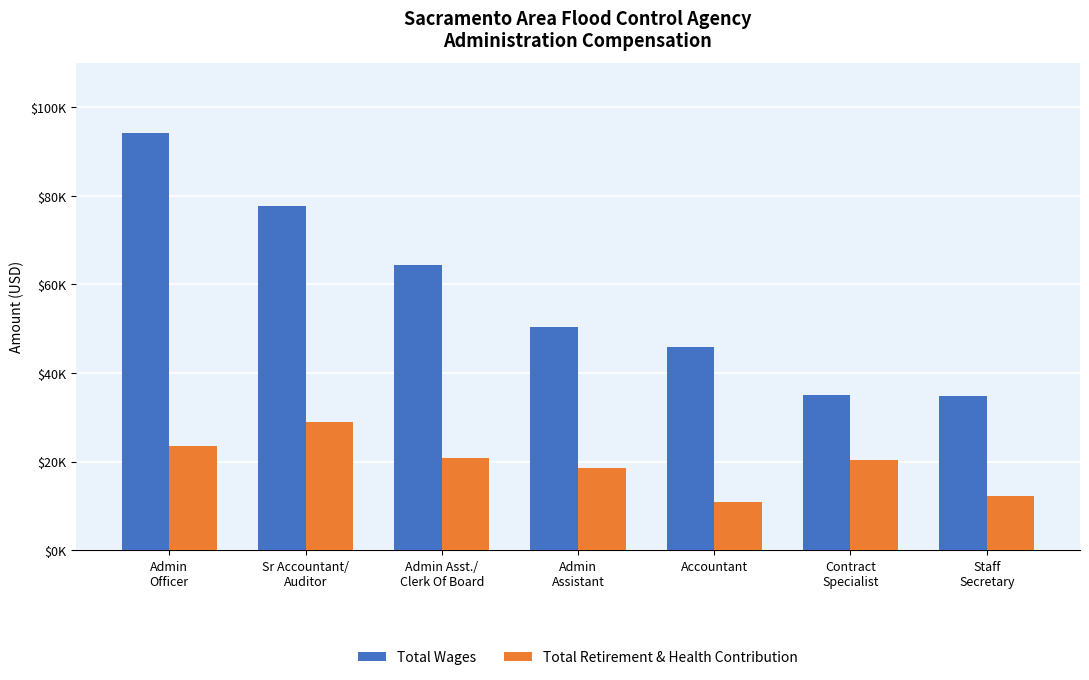

Reading left to right, what are all the values shown in this chart?

Total Wages: Admin
Officer=94263	Sr Accountant/
Auditor=77765	Admin Asst./
Clerk Of Board=64436	Admin
Assistant=50348	Accountant=45893	Contract
Specialist=34956	Staff
Secretary=34764
Total Retirement & Health Contribution: Admin
Officer=23486	Sr Accountant/
Auditor=28962	Admin Asst./
Clerk Of Board=20850	Admin
Assistant=18589	Accountant=10875	Contract
Specialist=20482	Staff
Secretary=12222